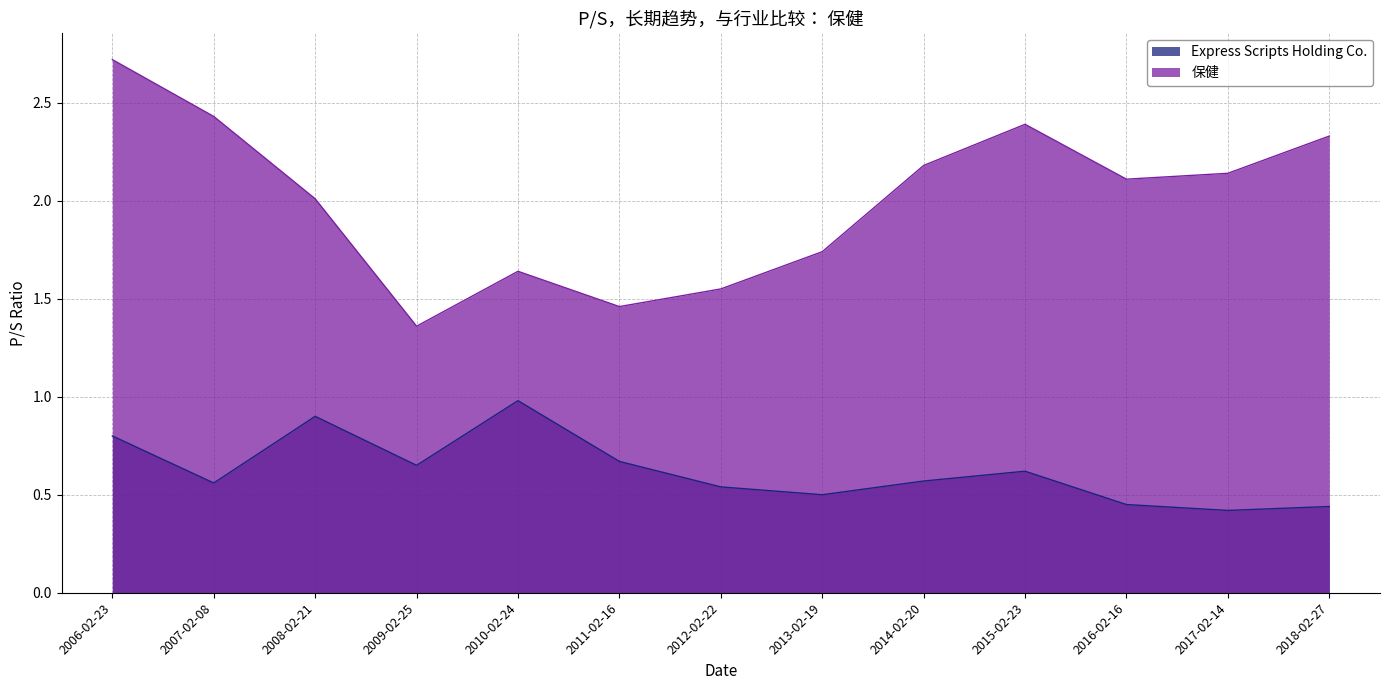

Reading left to right, transcribe all the data shown in this chart.

Express Scripts Holding Co.: 2006-02-23=0.8	2007-02-08=0.6	2008-02-21=0.9	2009-02-25=0.7	2010-02-24=1.0	2011-02-16=0.7	2012-02-22=0.5	2013-02-19=0.5	2014-02-20=0.6	2015-02-23=0.6	2016-02-16=0.5	2017-02-14=0.4	2018-02-27=0.4
保健: 2006-02-23=2.7	2007-02-08=2.4	2008-02-21=2.0	2009-02-25=1.4	2010-02-24=1.6	2011-02-16=1.5	2012-02-22=1.6	2013-02-19=1.7	2014-02-20=2.2	2015-02-23=2.4	2016-02-16=2.1	2017-02-14=2.1	2018-02-27=2.3